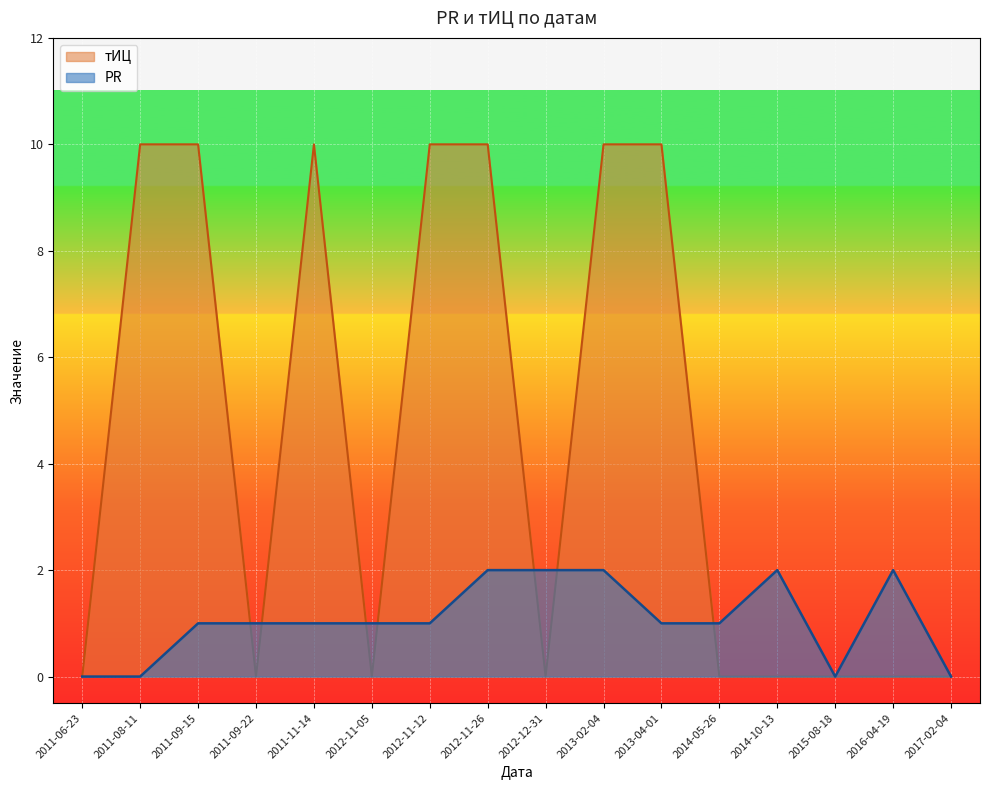

How many values in тИЦ are above zero?

7